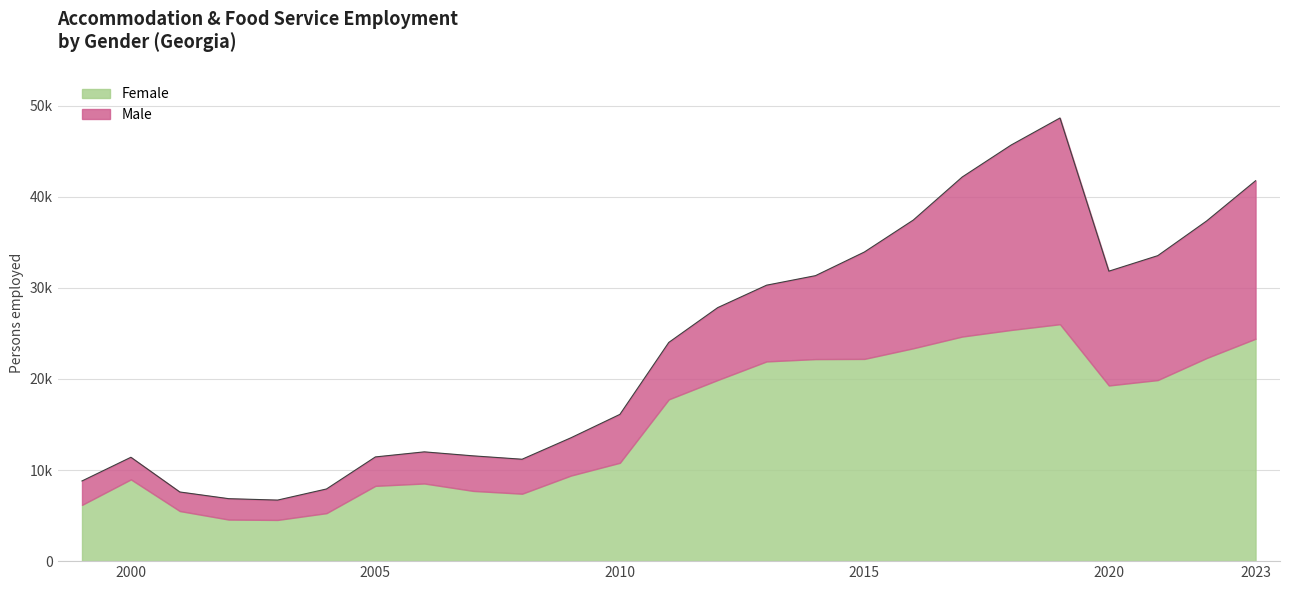

Reading left to right, list all the values displayed in this chart.

accommodation: 8801.0	11399.0	7590.0	6856.0	6701.0	7920.0	11437.0	11993.0	11554.0	11184.0	13540.0	16106.0	24003.0	27821.0	30285.0	31330.0	33925.0	37431.0	42154.0	45663.0	48634.0	31823.0	33526.0	37335.9	41748.0
male: 2626.0	2429.0	2092.0	2294.0	2178.0	2653.0	3175.0	3471.0	3847.0	3784.0	4147.0	5312.0	6248.0	7945.0	8367.0	9155.0	11731.0	14072.0	17507.0	20293.0	22632.0	12545.0	13654.0	15043.5	17340.0
female: 6175.0	8970.0	5498.0	4562.0	4523.0	5267.0	8262.0	8522.0	7707.0	7400.0	9393.0	10794.0	17755.0	19876.0	21918.0	22175.0	22194.0	23360.0	24647.0	25370.0	26002.0	19278.0	19872.0	22292.4	24407.0